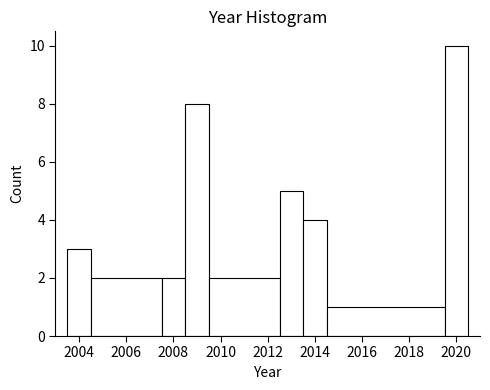

What is the height of the bar covering 2004.5 to 2007.5 on the x-axis? Neither the bar edges nor the heights are printed on the chart, so give them approximately, as read against the axes.

2